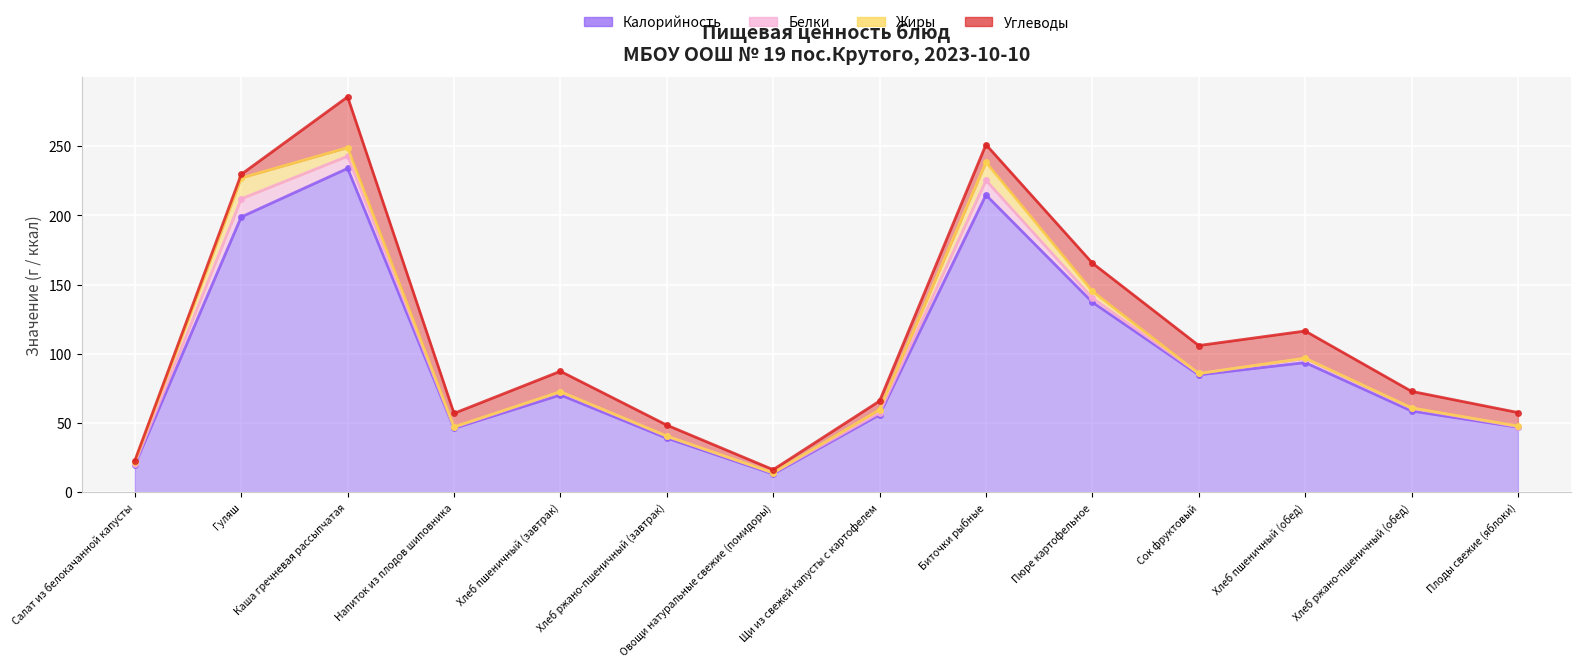

Between Напиток из плодов шиповника and Плоды свежие (яблоки), which series saw the biggest shift?

Калорийность